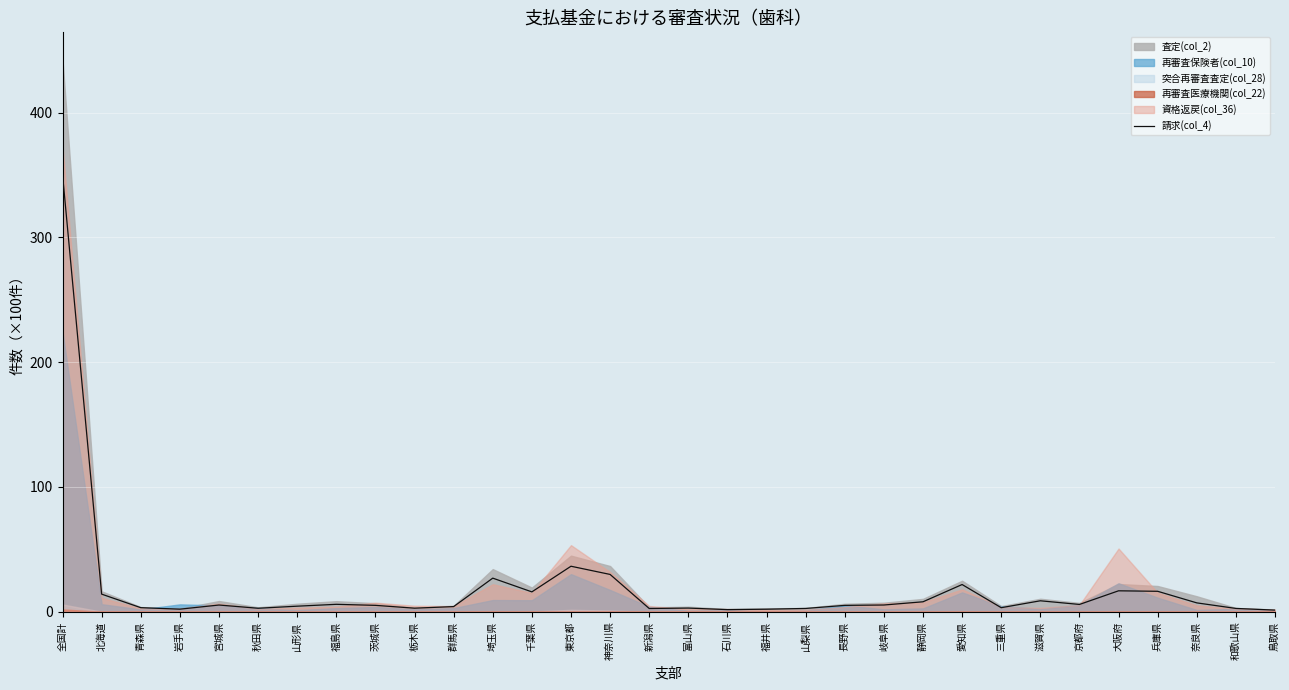

Rank the categories by value from highest to lowest.

全国計, 東京都, 神奈川県, 埼玉県, 愛知県, 大阪府, 兵庫県, 千葉県, 北海道, 滋賀県, 静岡県, 奈良県, 福島県, 京都府, 岐阜県, 宮城県, 茨城県, 長野県, 山形県, 群馬県, 青森県, 三重県, 富山県, 栃木県, 秋田県, 和歌山県, 山梨県, 新潟県, 岩手県, 福井県, 石川県, 鳥取県